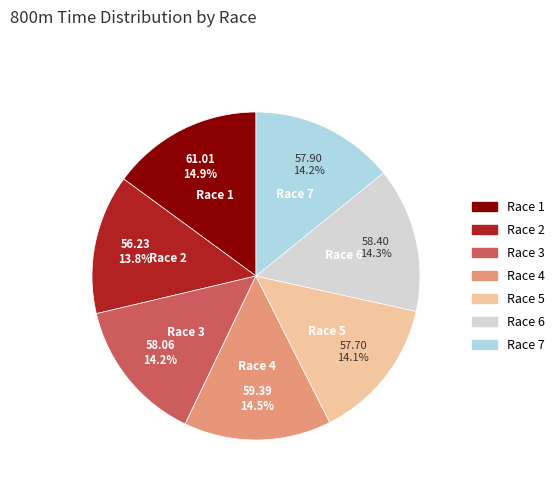

Count the number of slices in the pie.

7